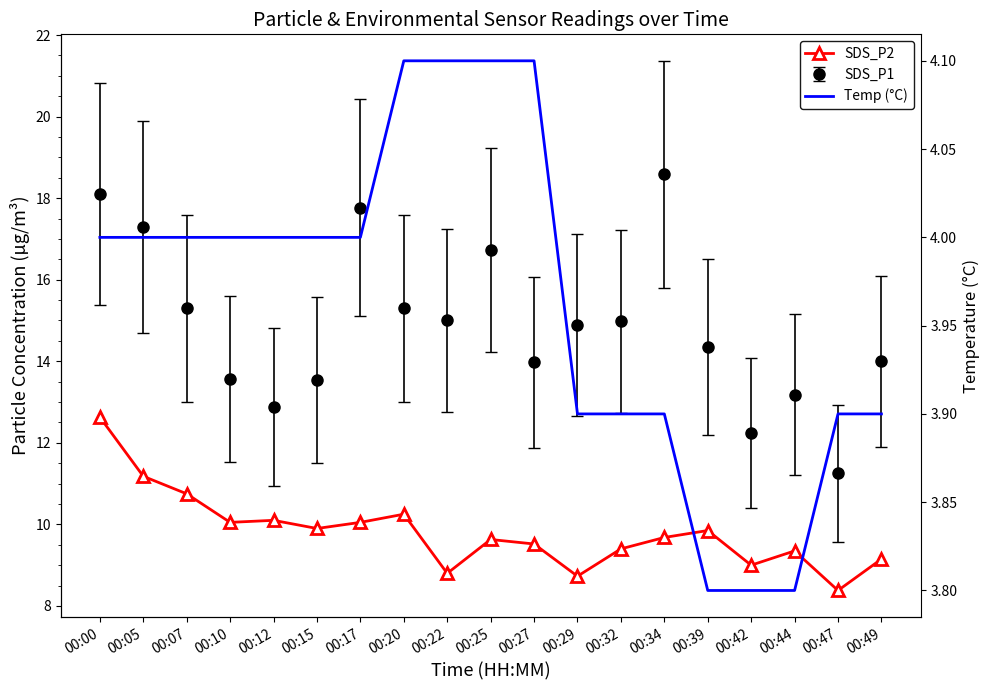

True or false: Temp (°C) has a value of 4.0 at 00:15.

True